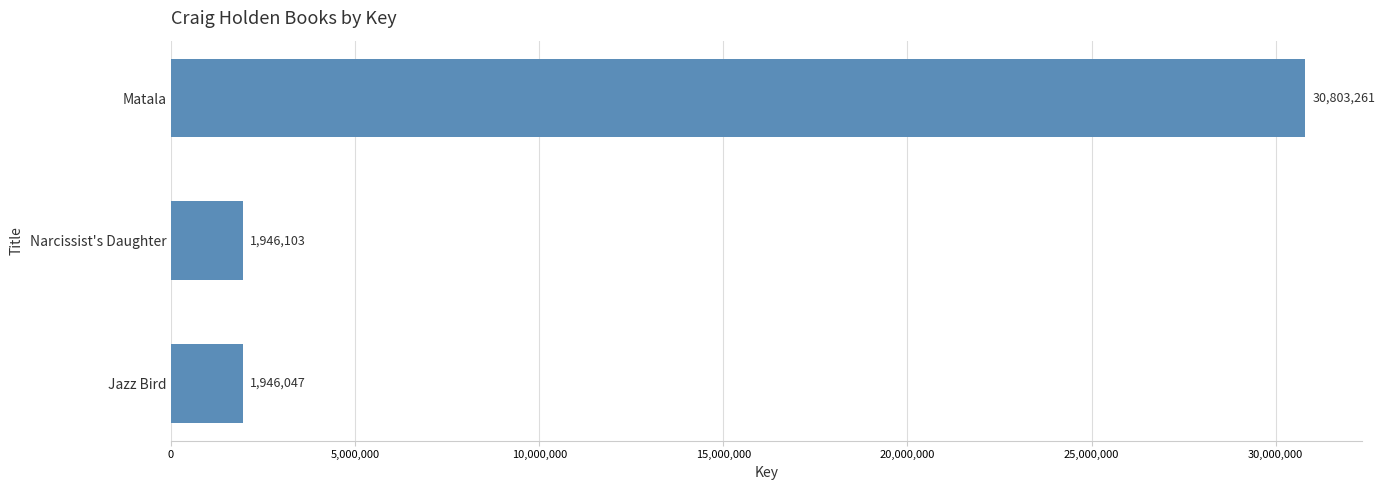

How many distinct data groups are displayed?

1